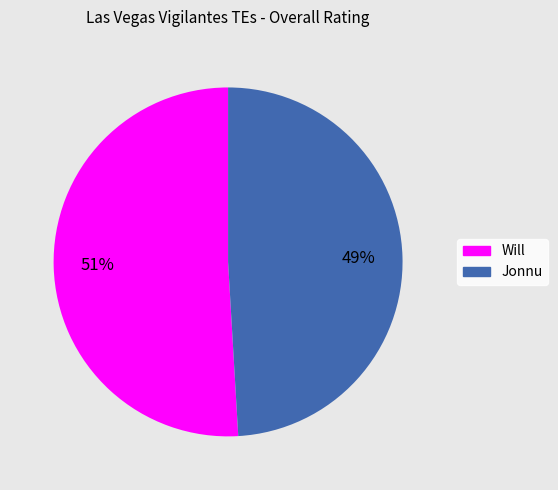

How many segments does this pie chart have?

2